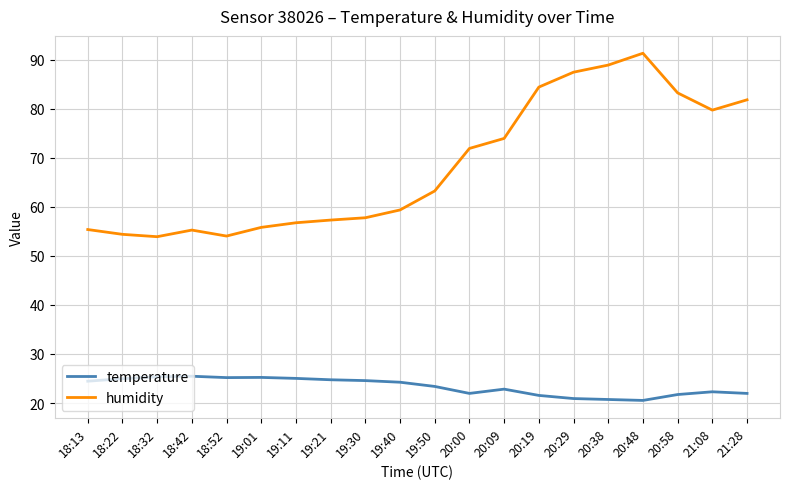

List the series in order of their peak value, lowest first.

temperature, humidity